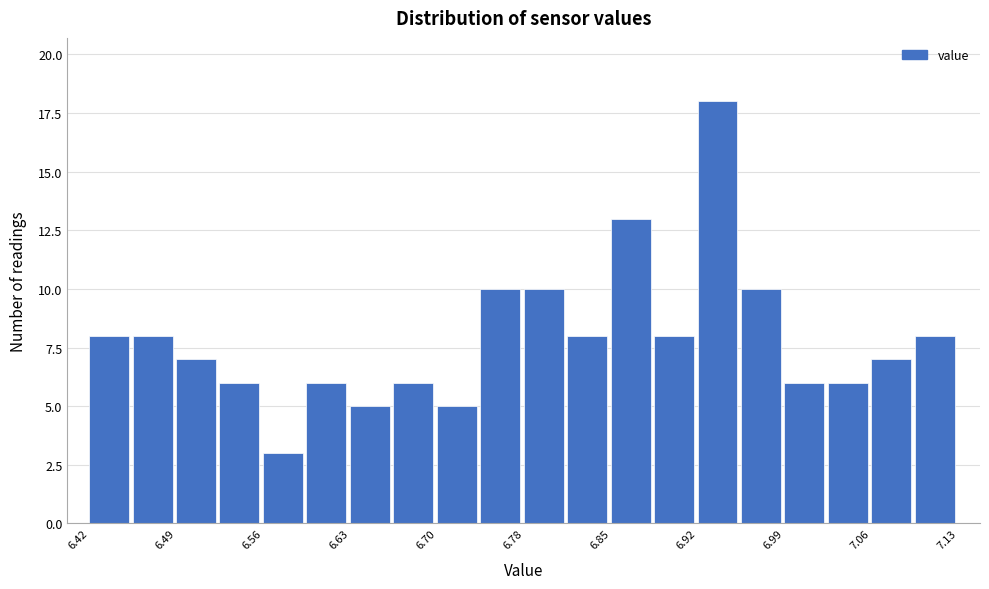

Around what value on the x-axis is the tallest bar? Give the approximate position of its centre, as read against the axis.

6.93